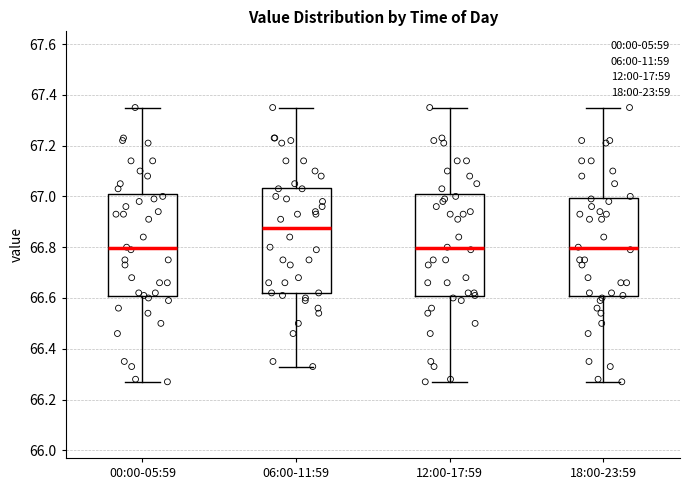

Reading left to right, read every box against the y-axis: the position of its median line, the range the box covers, and the ends of its whiskers. The values are not printed on the chart, so give them approximately, as read against the axis.

00:00-05:59: median 66.80, box 66.60 to 67.00, whiskers 66.28 to 67.36
06:00-11:59: median 66.88, box 66.62 to 67.04, whiskers 66.34 to 67.36
12:00-17:59: median 66.80, box 66.60 to 67.00, whiskers 66.28 to 67.36
18:00-23:59: median 66.80, box 66.60 to 67.00, whiskers 66.28 to 67.36